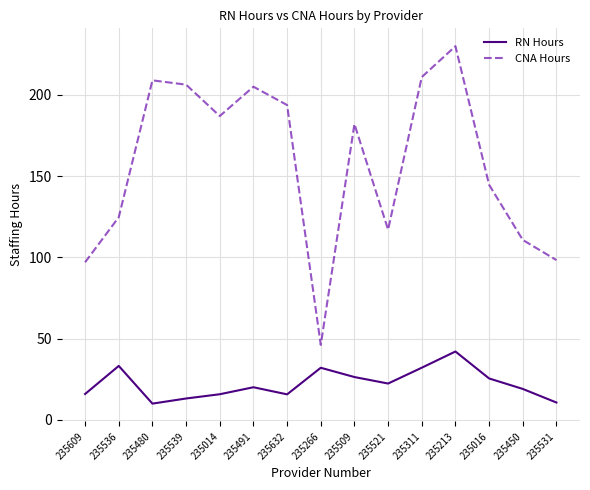

What value does the RN Hours series have at 235539?

13.1